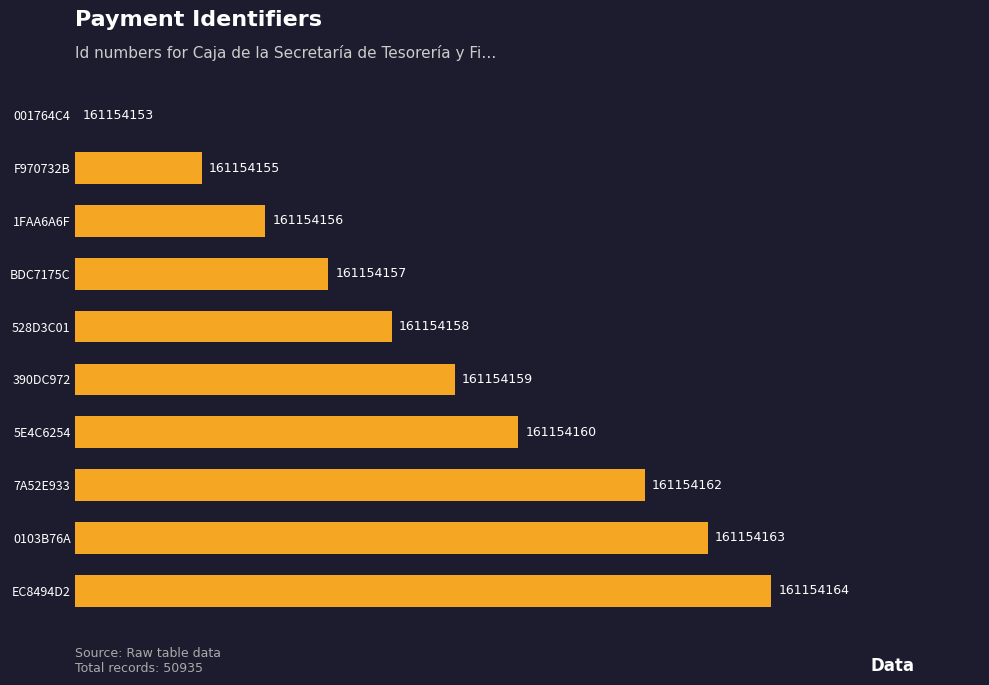

Are the bars horizontal?

Yes